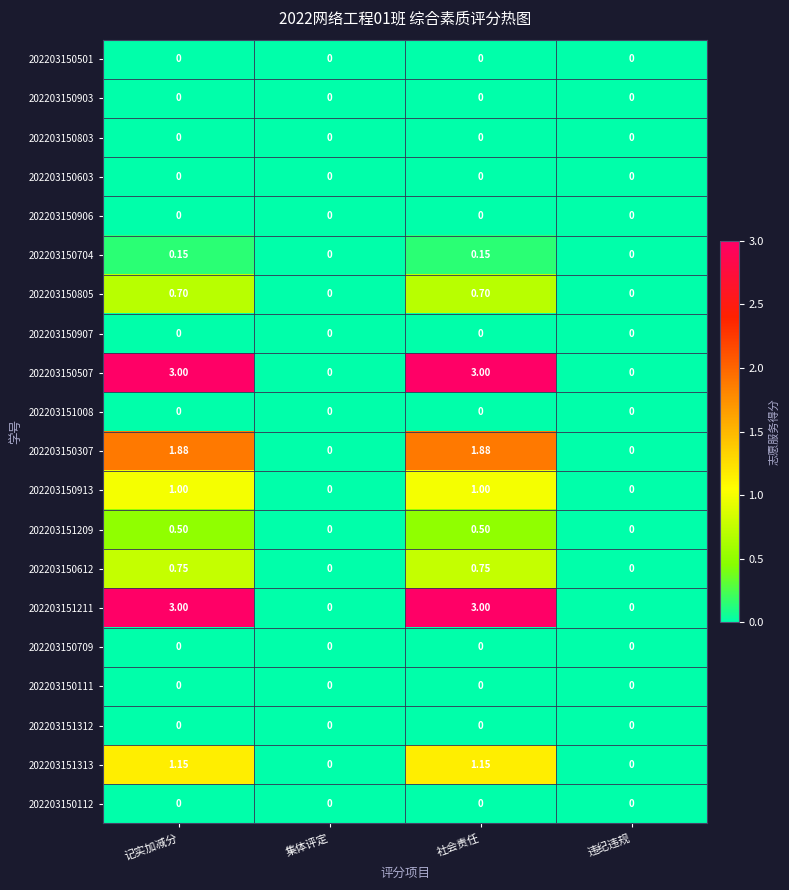

Where does the 202203151313 series first go above 1?

记实加减分